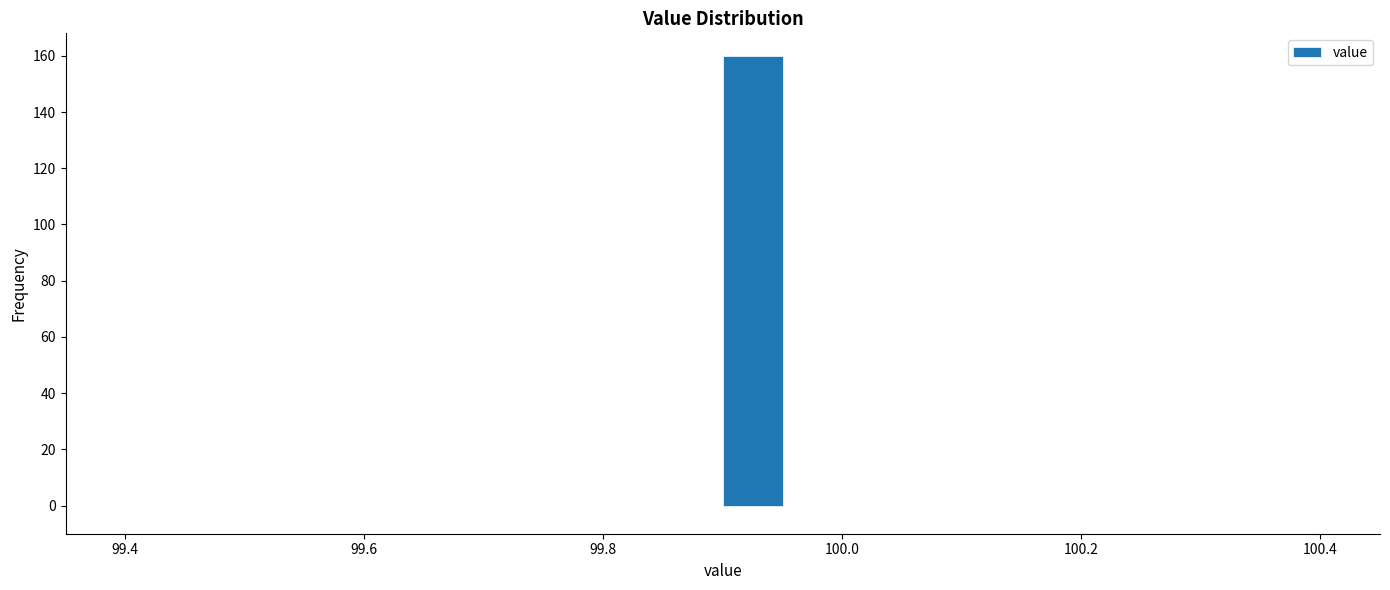

Read against the x-axis, roughly where is the centre of the tallest bar?

99.92